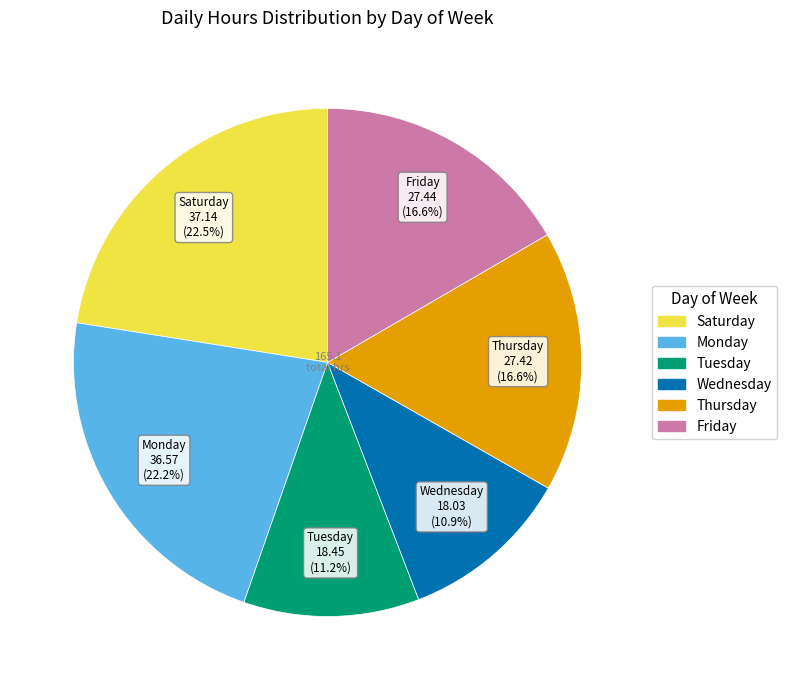

Does any single category account for the majority?

No